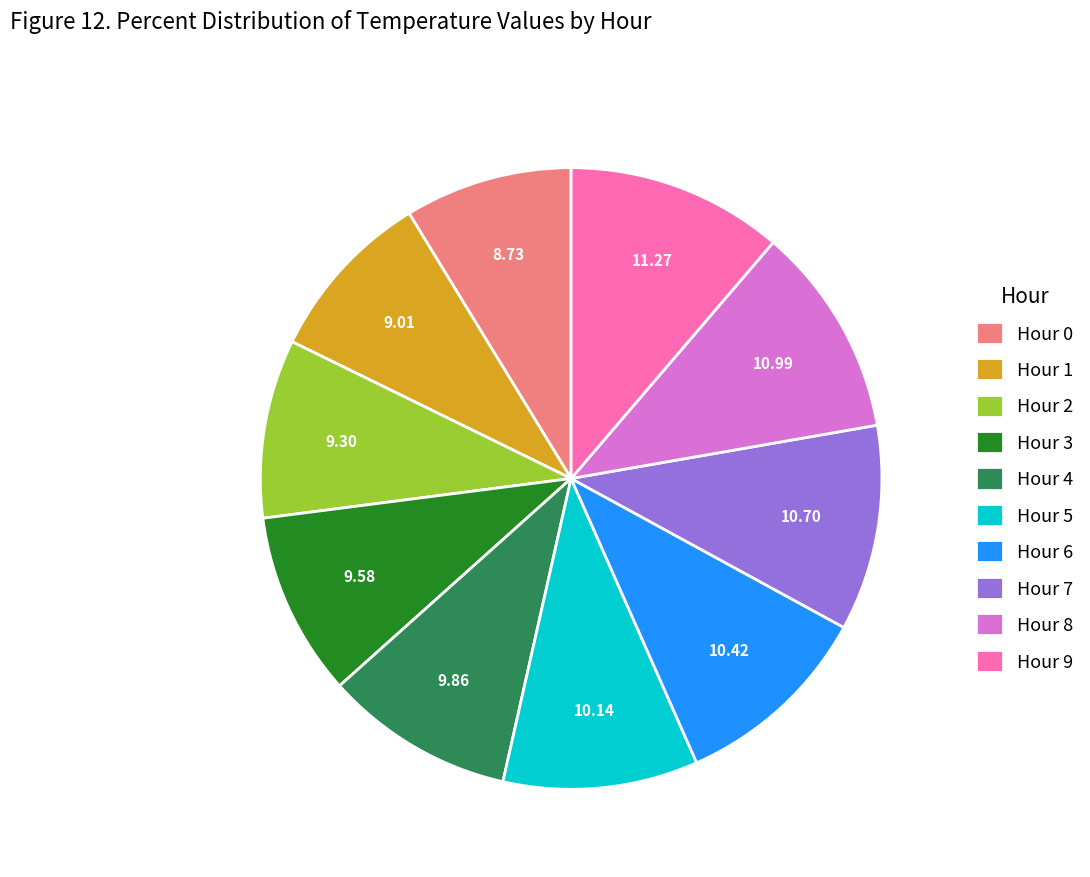

Which has a higher value, Hour 5 or Hour 0?

Hour 5